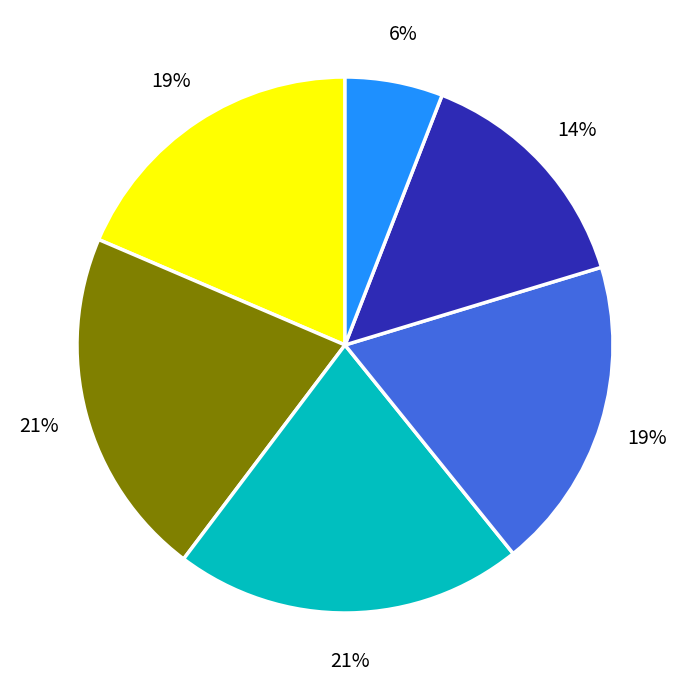

Does any single category account for the majority?

No